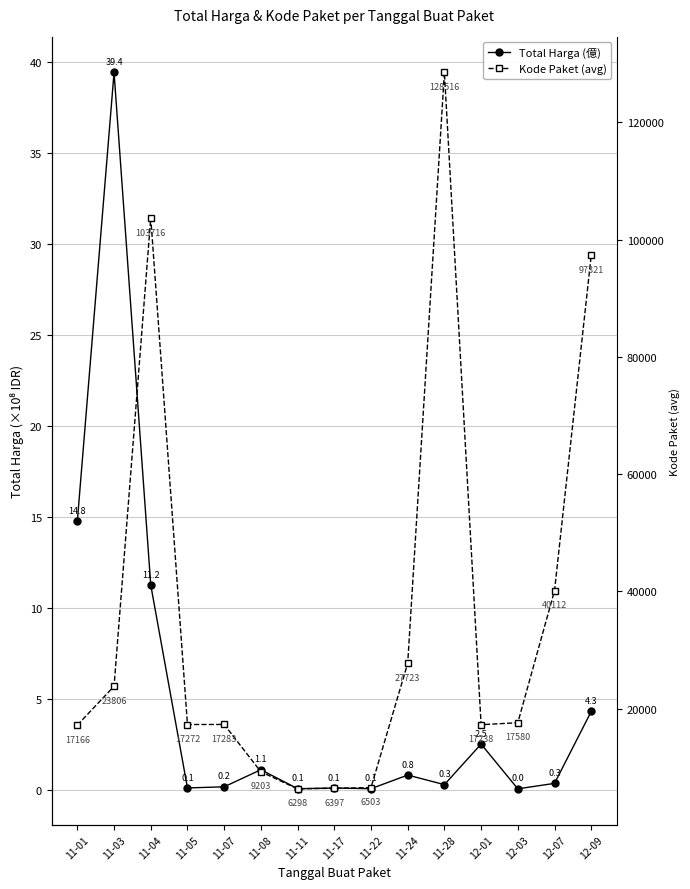

How many interior local valleys does the Total Harga (億) series have?

5